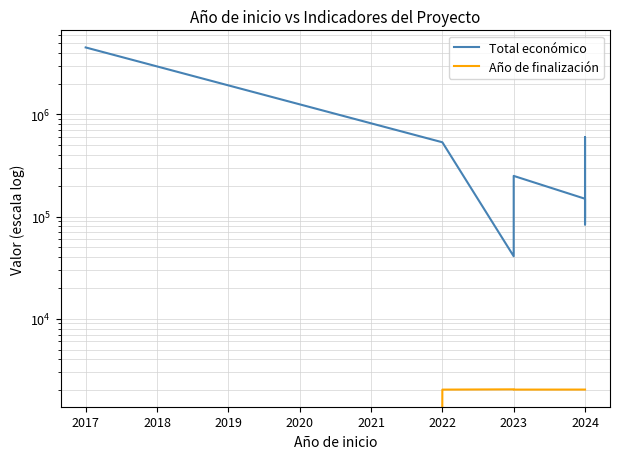

What is the value of the Total económico point at the 1st from the left?

4520649